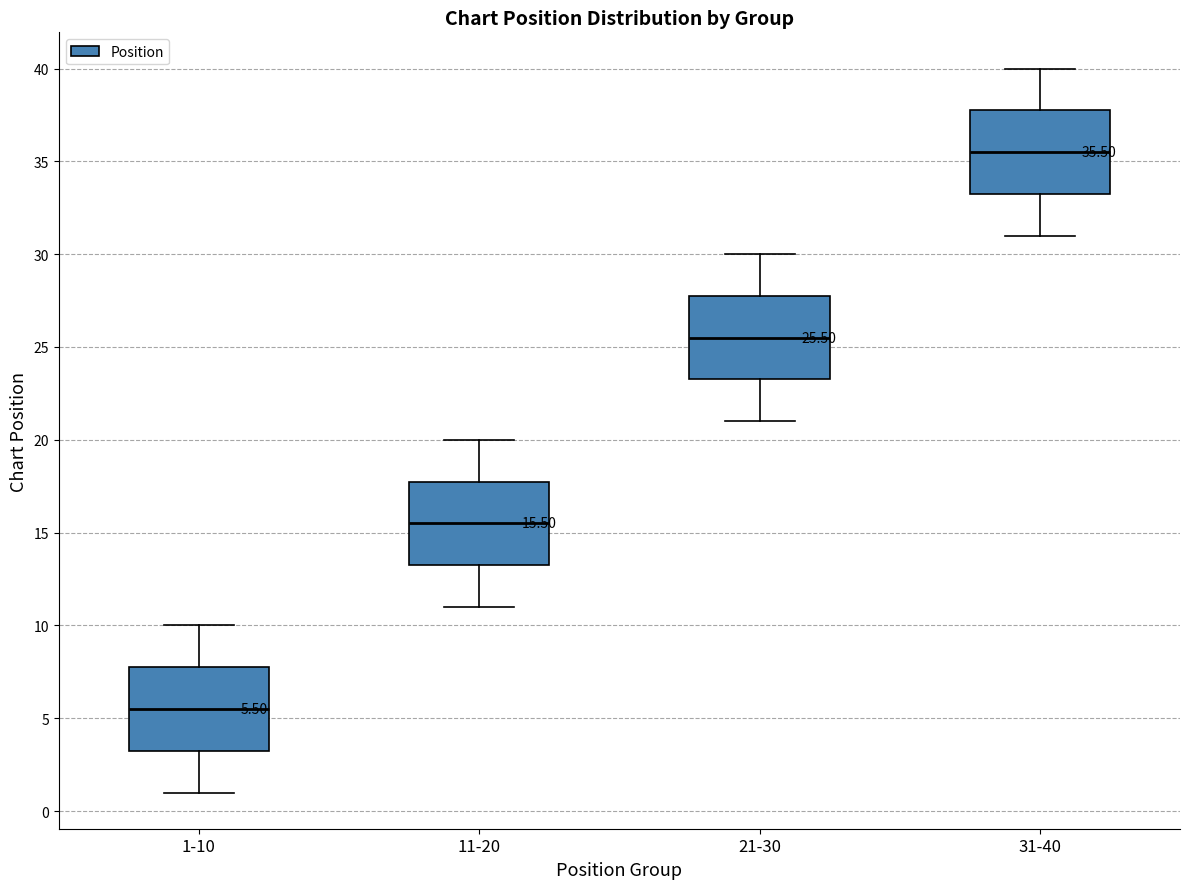

Which box has the lowest median line?

1-10